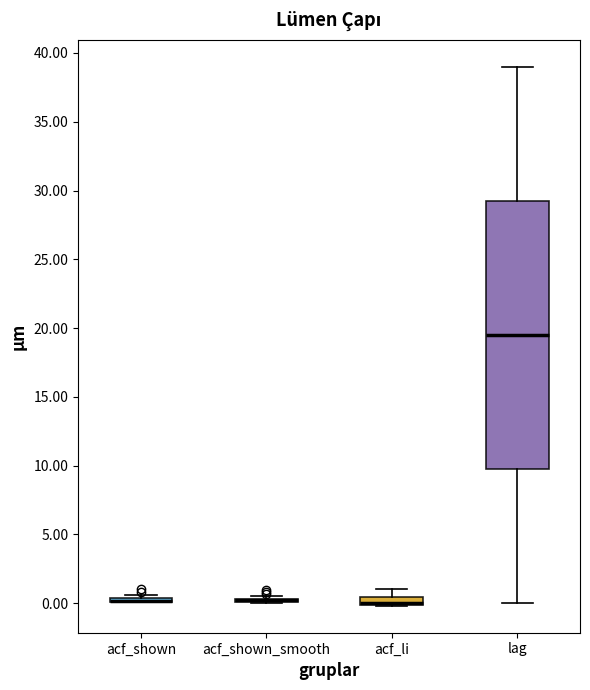

Which box is the tallest, from its lower edge to its upper edge?

lag